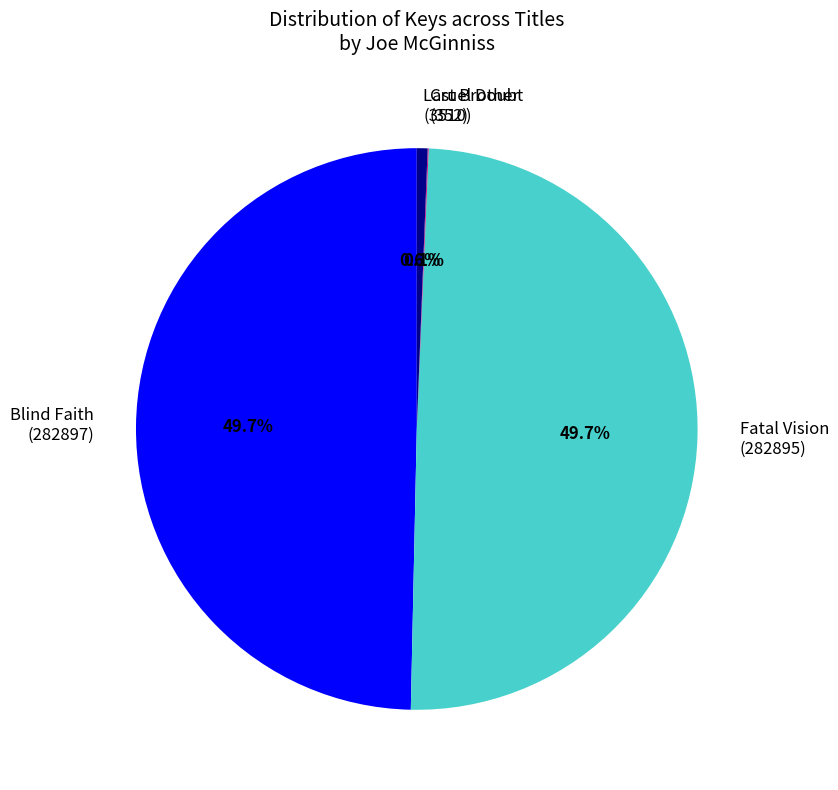

Does any single category account for the majority?

No